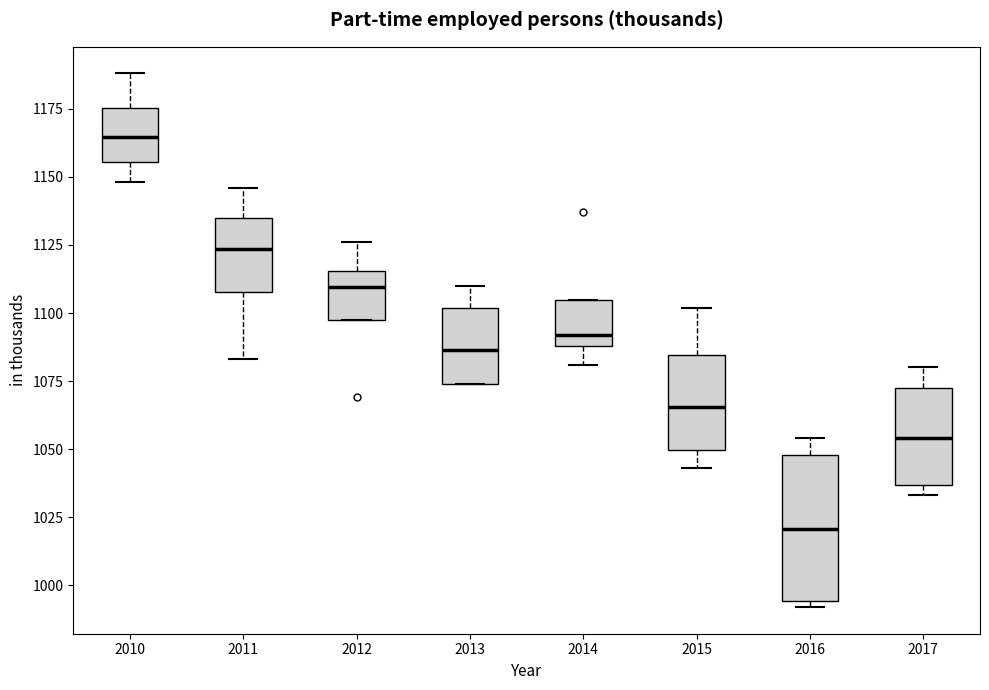

Which box's median line is the highest?

2010